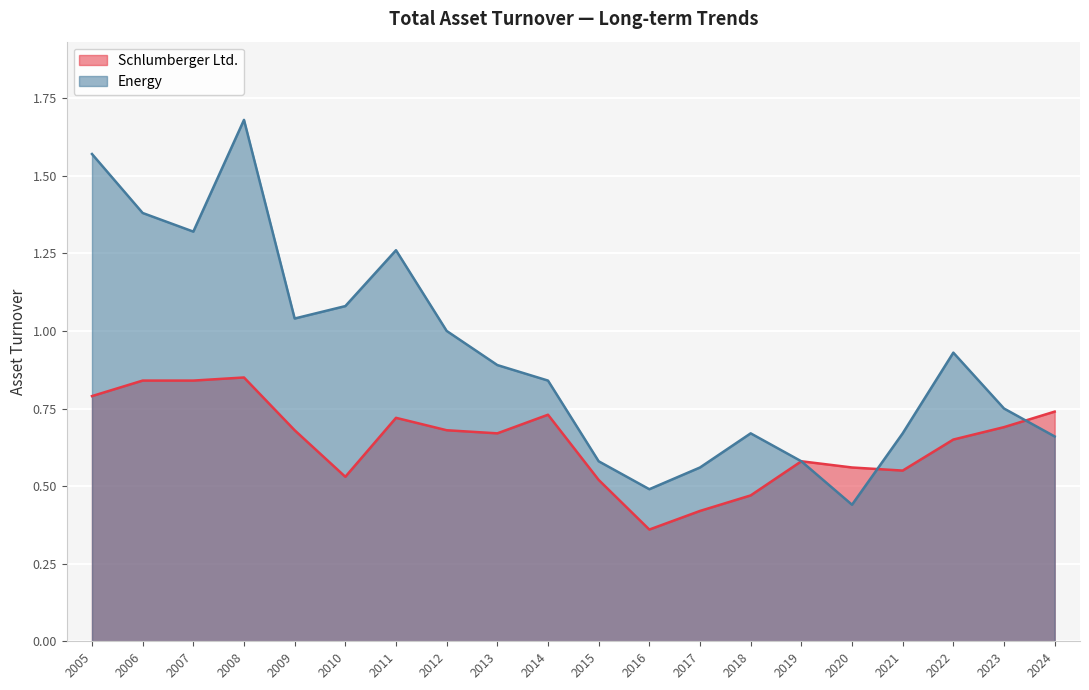

Reading right to left, transcribe all the data shown in this chart.

Schlumberger Ltd.: 2005=0.8	2006=0.8	2007=0.8	2008=0.8	2009=0.7	2010=0.5	2011=0.7	2012=0.7	2013=0.7	2014=0.7	2015=0.5	2016=0.4	2017=0.4	2018=0.5	2019=0.6	2020=0.6	2021=0.6	2022=0.7	2023=0.7	2024=0.7
Energy: 2005=1.6	2006=1.4	2007=1.3	2008=1.7	2009=1.0	2010=1.1	2011=1.3	2012=1.0	2013=0.9	2014=0.8	2015=0.6	2016=0.5	2017=0.6	2018=0.7	2019=0.6	2020=0.4	2021=0.7	2022=0.9	2023=0.8	2024=0.7